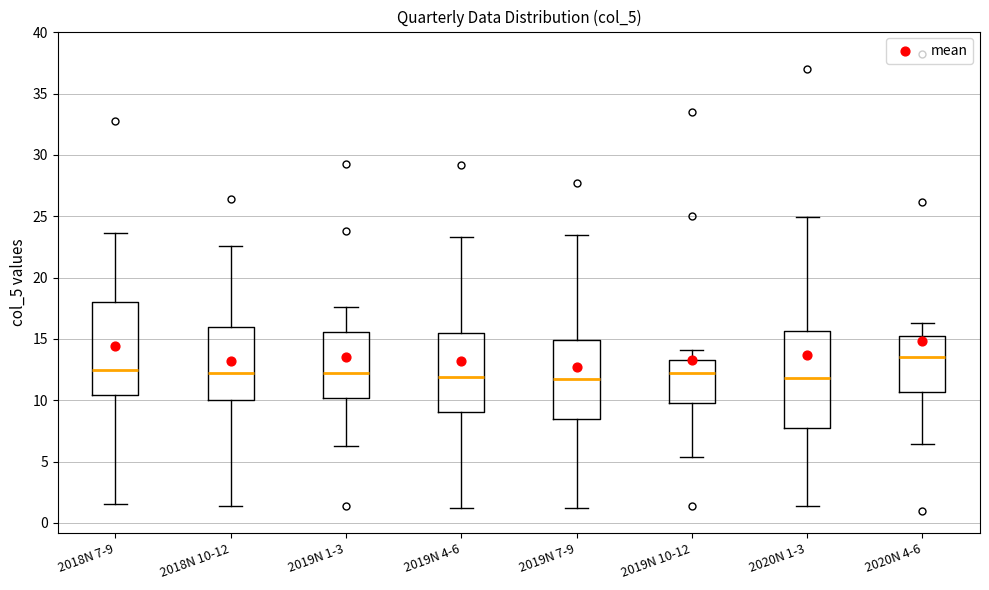

Which box has the highest median line?

2020N 4-6